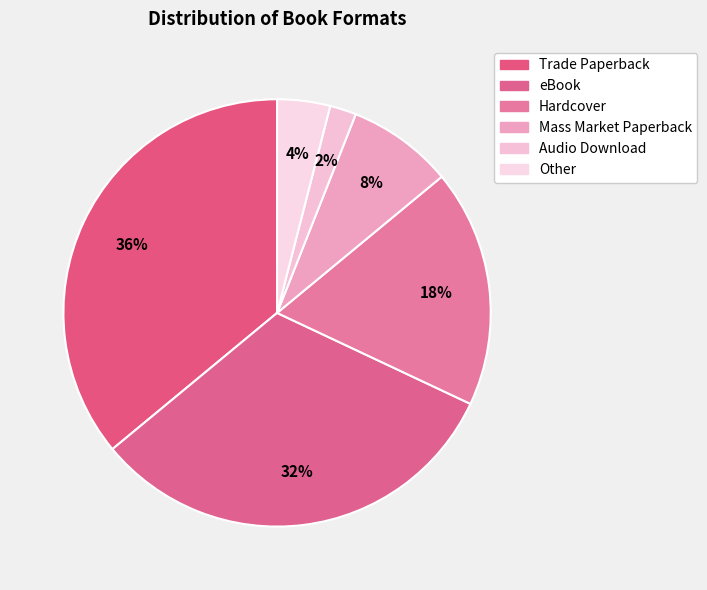

Rank the categories by value from lowest to highest.

Audio Download, Other, Mass Market Paperback, Hardcover, eBook, Trade Paperback